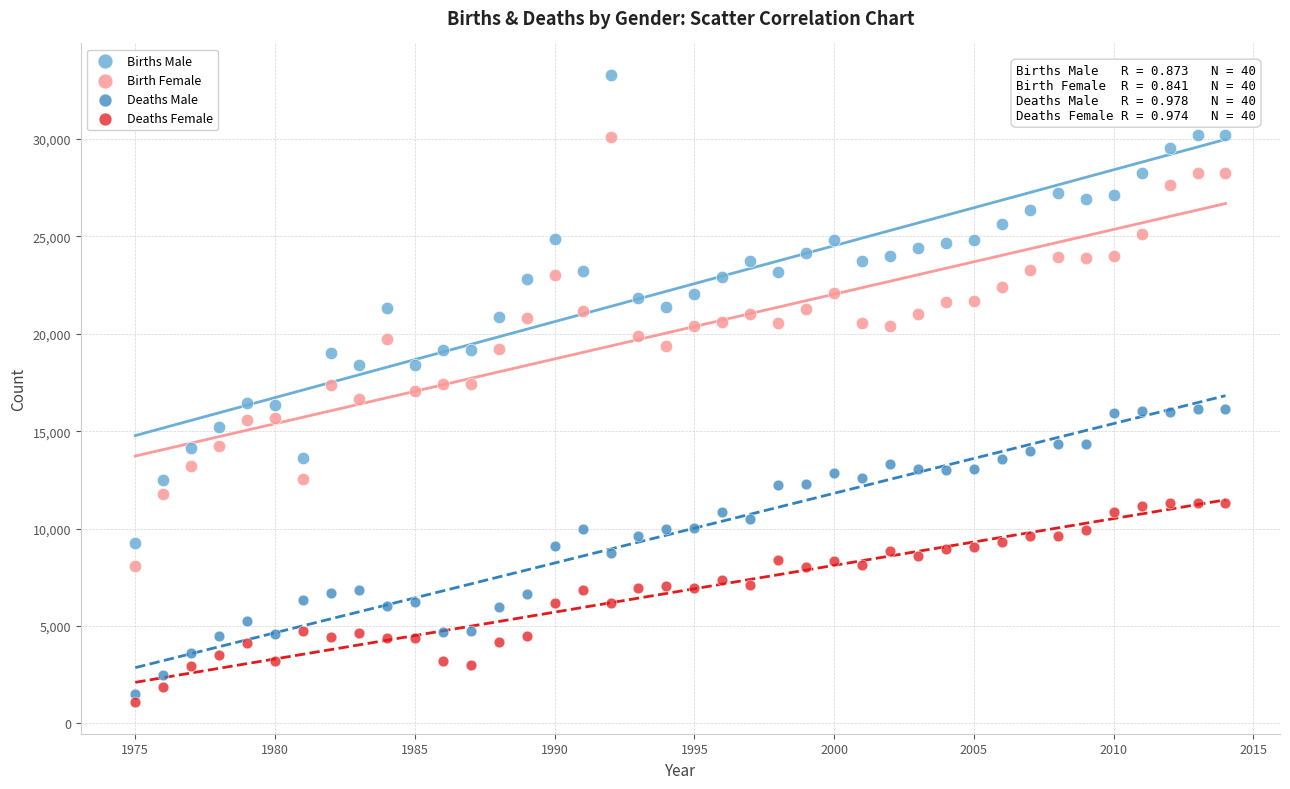

Which series has the largest Y range (max minus min)?

Births Male